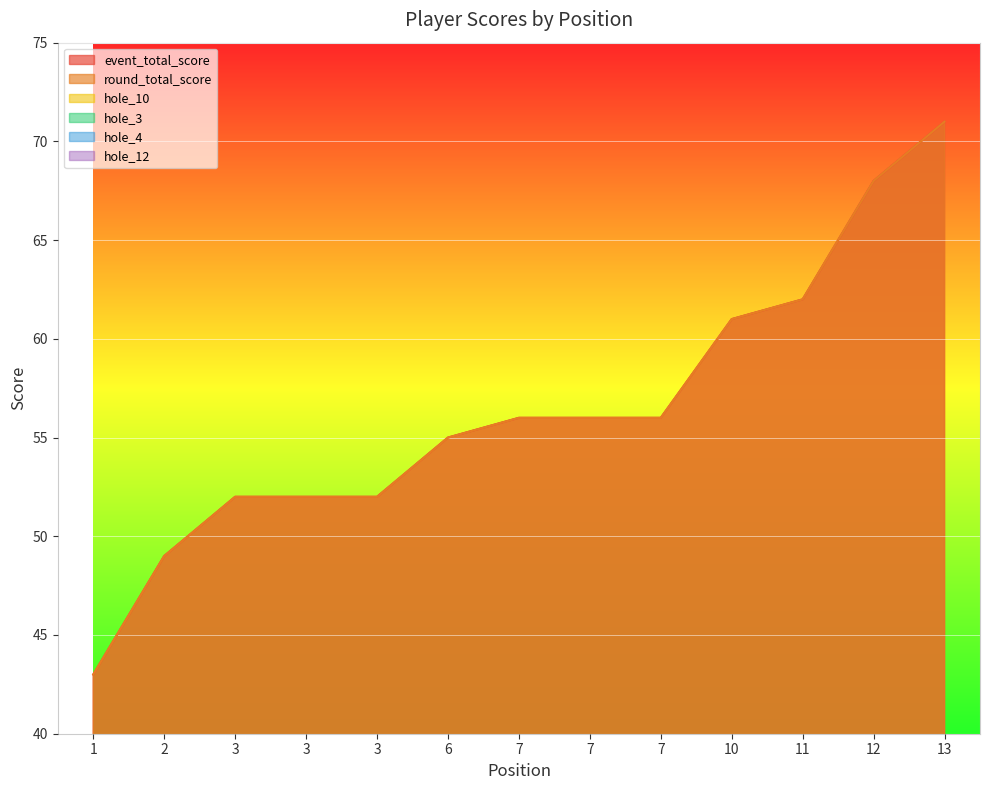

At which category does hole_4 reach its first local valley?

3